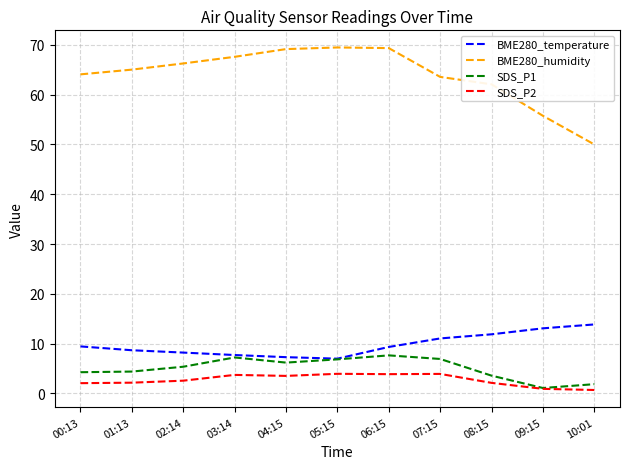

Is it true that BME280_humidity equals 36.0 at 05:15?

False